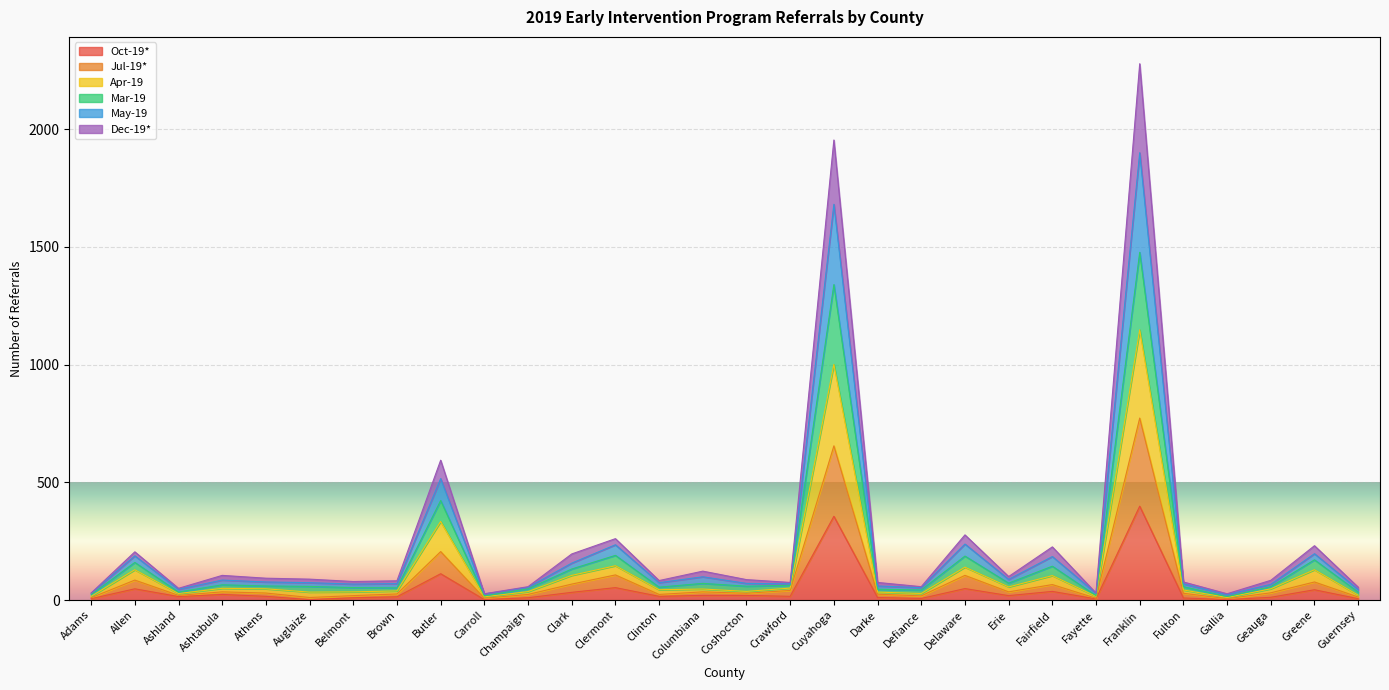

What is the label of the 7th point from the left?

Belmont